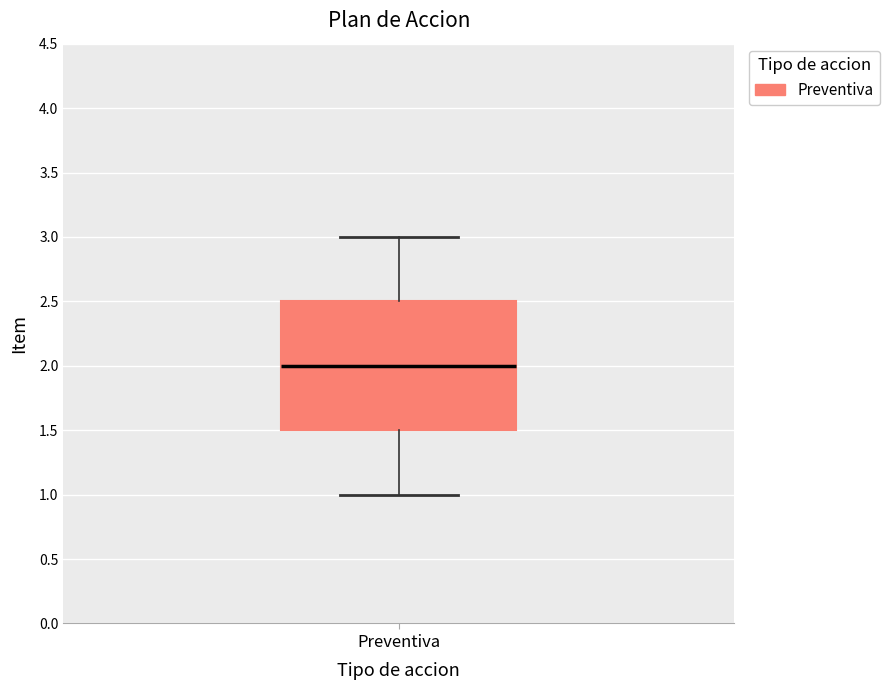

Read this box plot against the y-axis: the position of the median line, the range covered by the box, and the ends of both whiskers. The values are not printed on the chart, so give them approximately, as read against the axis.

median 2.0, box 1.5 to 2.5, whiskers 1.0 to 3.0